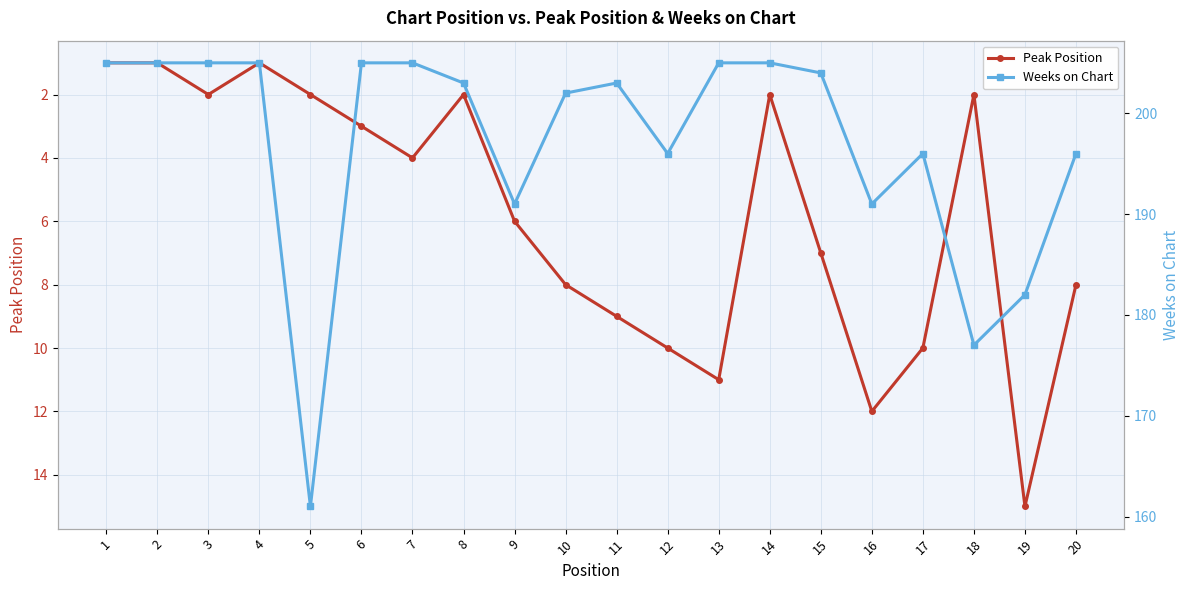

Which series changed the most between 4 and 12?

Peak Position